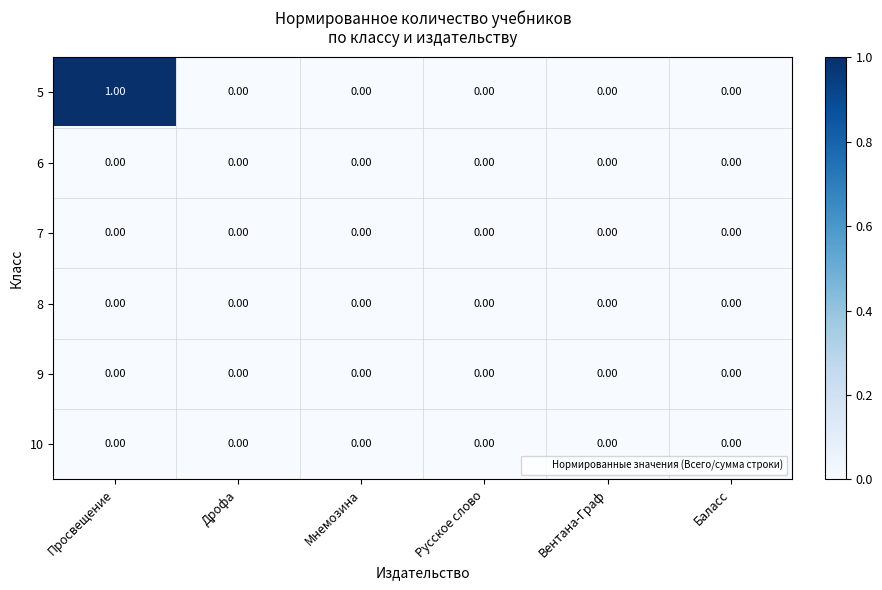

Which series has the largest range (max minus min)?

5